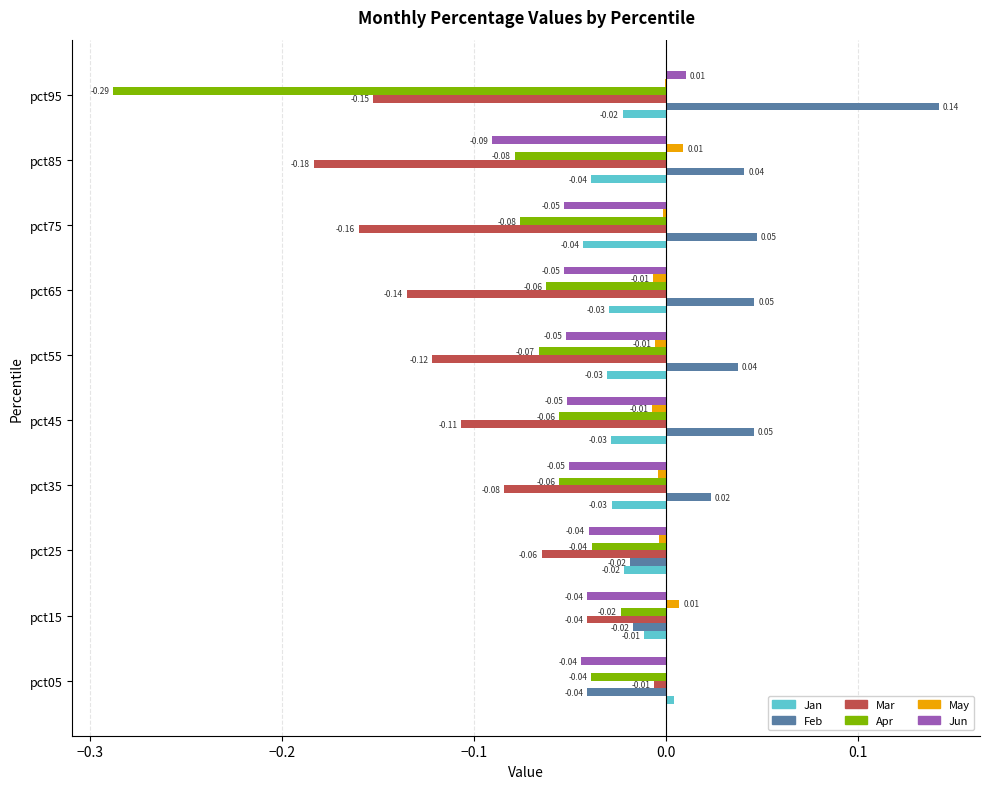

Which series has the largest total across all categories?

Feb